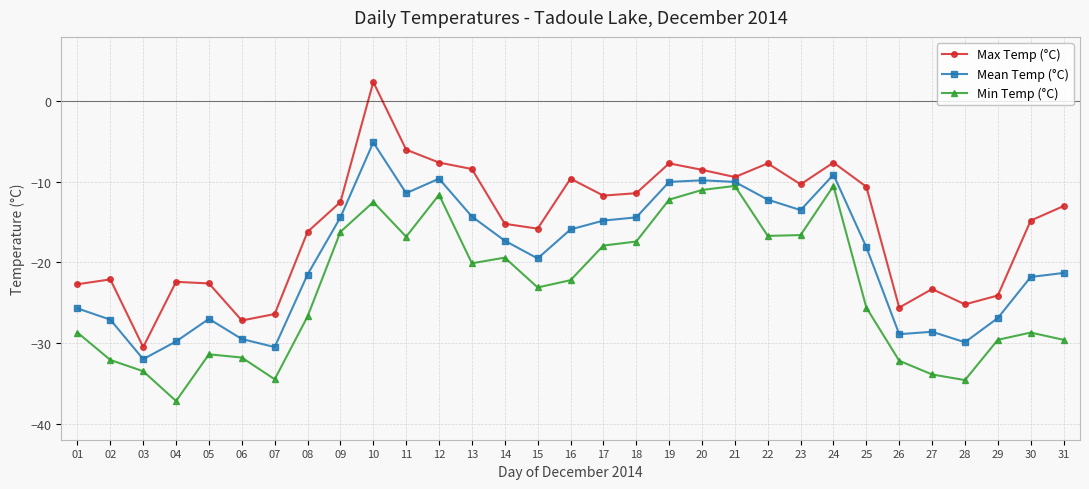

What is the difference between the Max Temp (°C) values at 04 and 27?

0.9